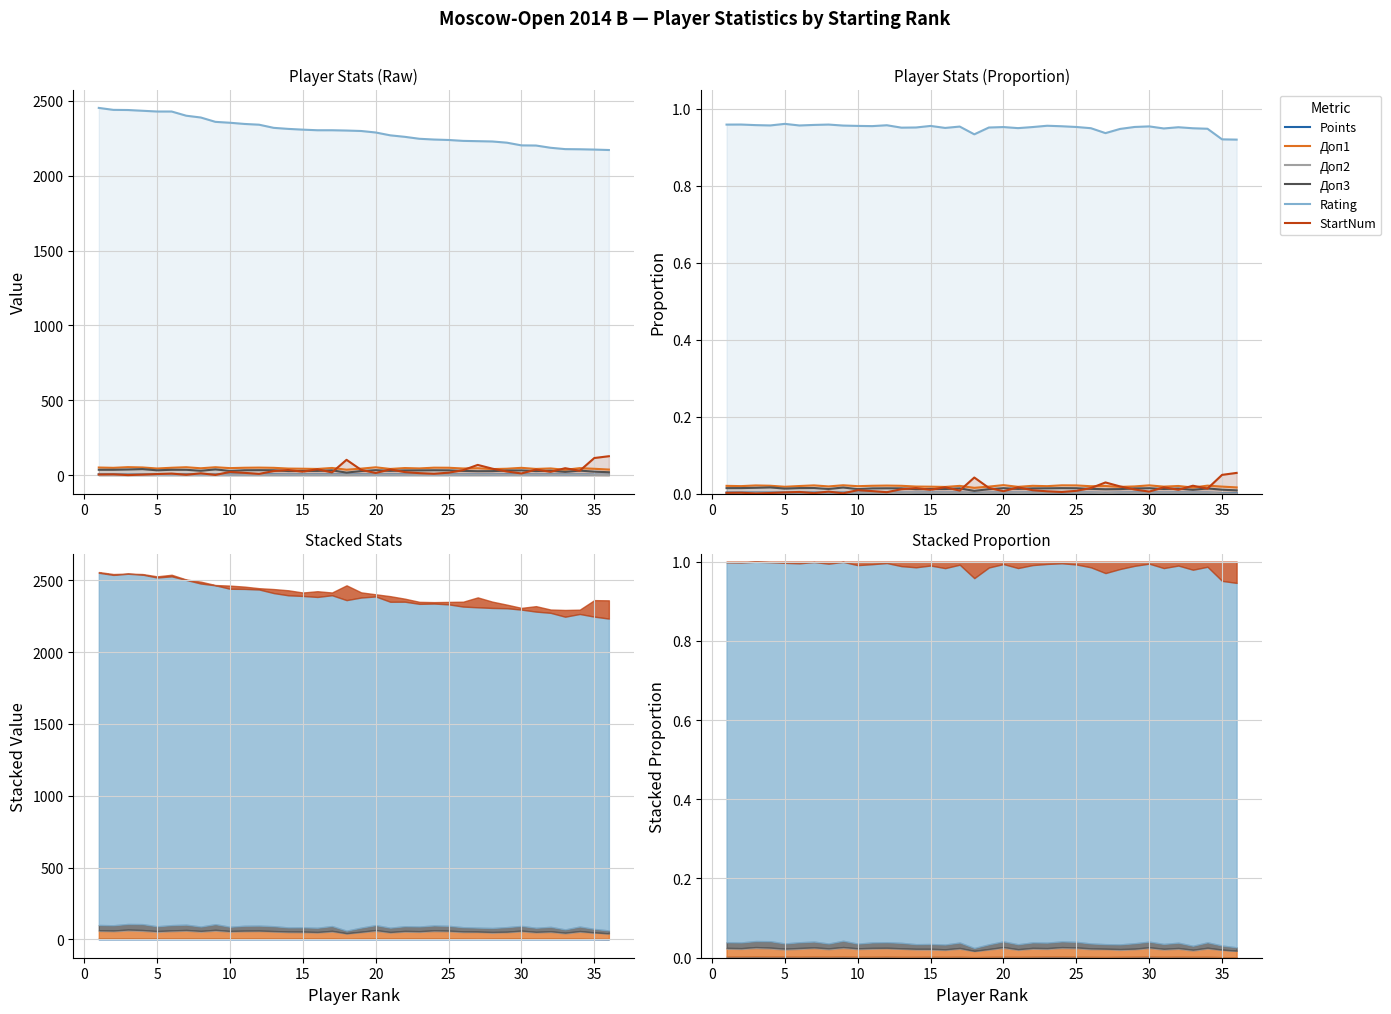

What is the average value of the Rating series?

1.0